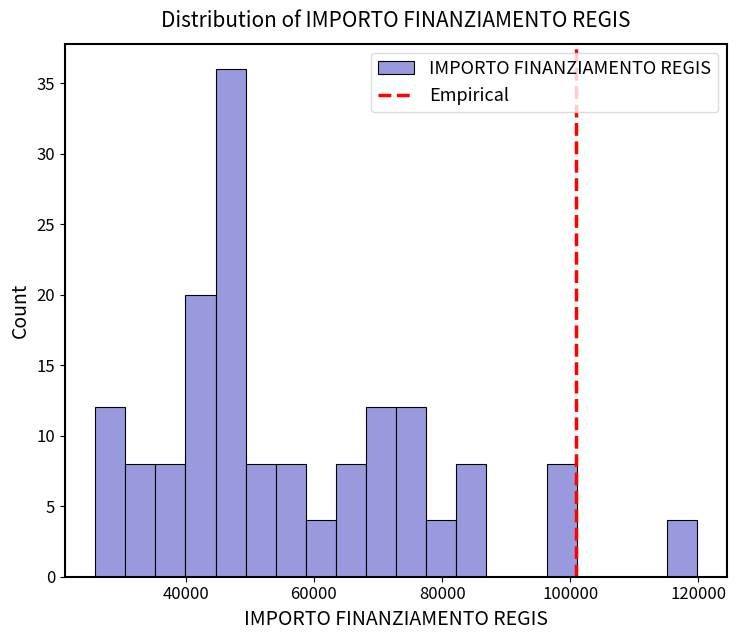

Read against the x-axis, roughly where is the centre of the tallest bar?

46000